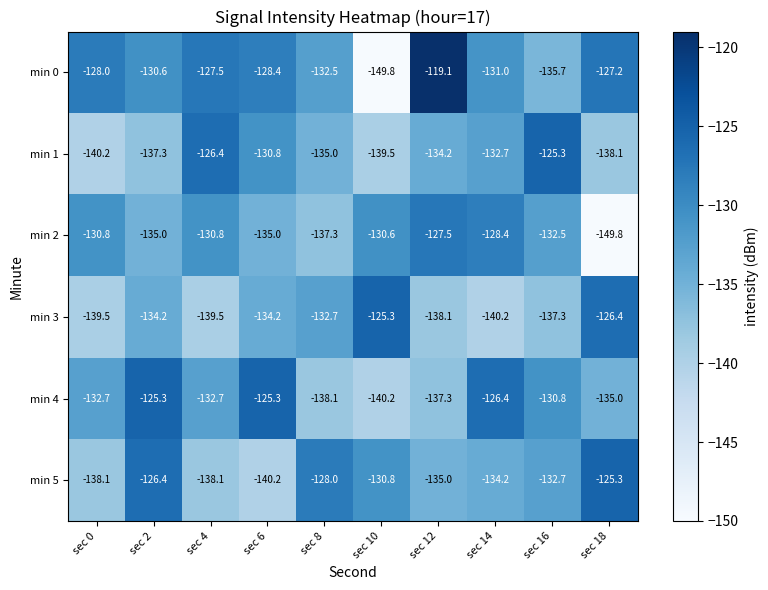

Which series changed the most between sec 2 and sec 12?

min 4